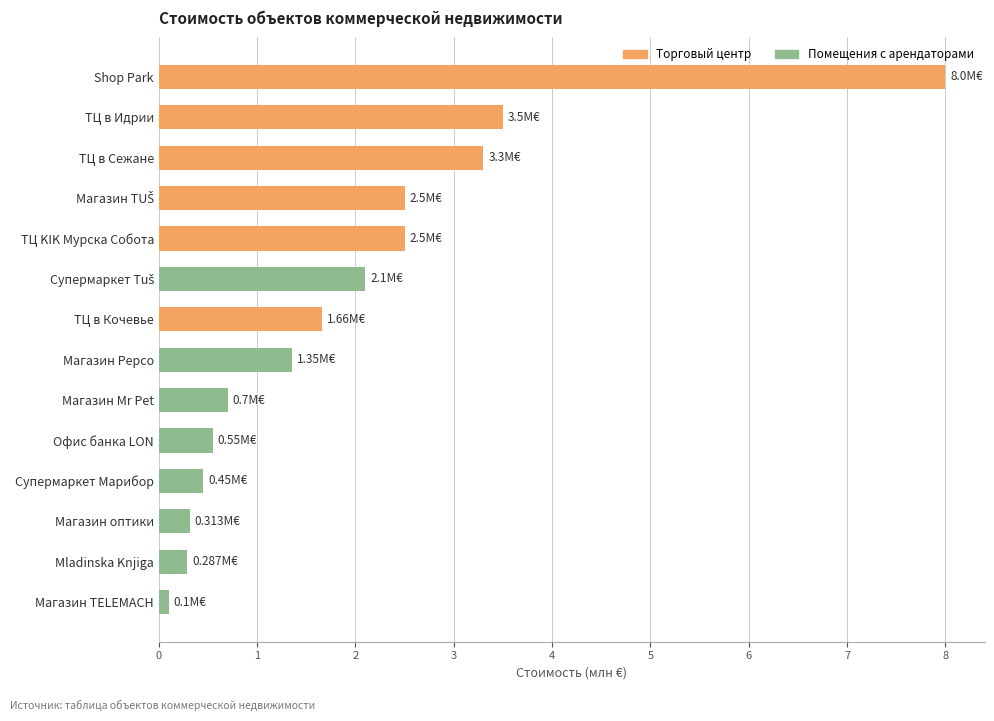

The chart shows a value of 2.5 at ТЦ KIK Мурска Собота. True or false?

True